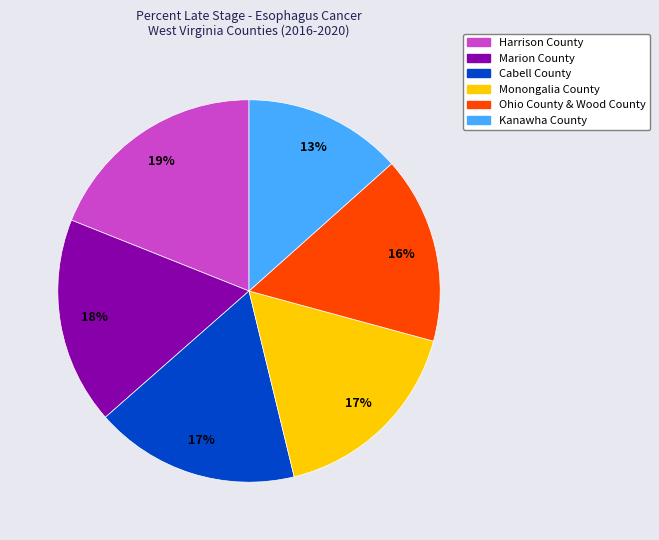

To the nearest percent, what percentage of the pie is Ohio County & Wood County?

16%